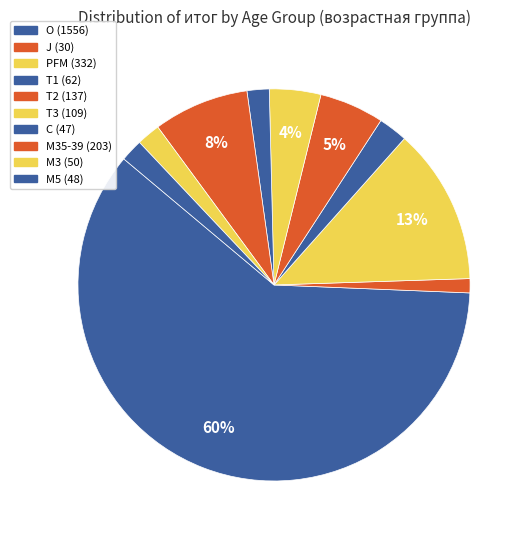

How many segments does this pie chart have?

10